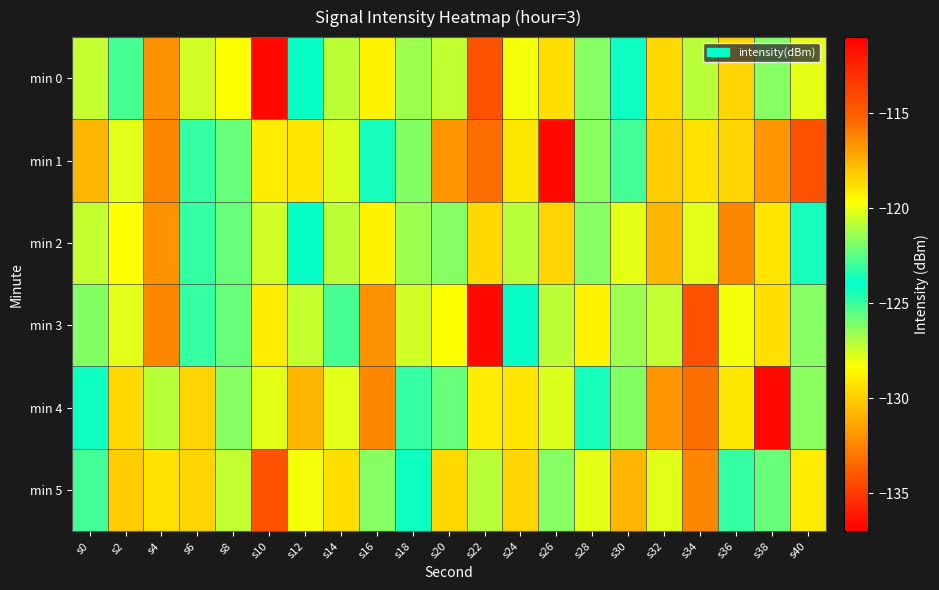

Reading left to right, transcribe all the data shown in this chart.

min 0: s0=-120.7	s2=-125.2	s4=-116.6	s6=-120.5	s8=-119.7	s10=-136.7	s12=-123.9	s14=-120.8	s16=-119.4	s18=-121.4	s20=-120.7	s22=-114.6	s24=-119.8	s26=-118.8	s28=-126.3	s30=-124.2	s32=-118.6	s34=-120.9	s36=-118.5	s38=-126.3	s40=-127.9
min 1: s0=-117.6	s2=-127.8	s4=-116.3	s6=-123.1	s8=-125.8	s10=-119.2	s12=-129.2	s14=-120.3	s16=-124.4	s18=-121.8	s20=-116.7	s22=-133.2	s24=-119.0	s26=-111.4	s28=-121.7	s30=-125.1	s32=-118.3	s34=-118.9	s36=-118.5	s38=-116.7	s40=-114.6
min 2: s0=-120.7	s2=-119.7	s4=-116.6	s6=-123.1	s8=-125.8	s10=-120.5	s12=-123.9	s14=-120.8	s16=-119.4	s18=-121.4	s20=-126.3	s22=-118.6	s24=-120.9	s26=-118.5	s28=-126.3	s30=-127.9	s32=-117.6	s34=-127.8	s36=-116.3	s38=-129.2	s40=-124.4
min 3: s0=-121.8	s2=-127.8	s4=-116.3	s6=-123.1	s8=-125.8	s10=-119.2	s12=-120.7	s14=-125.2	s16=-116.6	s18=-120.5	s20=-119.7	s22=-136.7	s24=-123.9	s26=-120.8	s28=-119.4	s30=-121.4	s32=-120.7	s34=-114.6	s36=-119.8	s38=-118.8	s40=-126.3
min 4: s0=-124.2	s2=-118.6	s4=-120.9	s6=-118.5	s8=-126.3	s10=-127.9	s12=-117.6	s14=-127.8	s16=-116.3	s18=-123.1	s20=-125.8	s22=-119.2	s24=-129.2	s26=-120.3	s28=-124.4	s30=-121.8	s32=-116.7	s34=-133.2	s36=-119.0	s38=-111.4	s40=-121.7
min 5: s0=-125.1	s2=-118.3	s4=-118.9	s6=-118.5	s8=-120.7	s10=-114.6	s12=-119.8	s14=-118.8	s16=-126.3	s18=-124.2	s20=-118.6	s22=-120.9	s24=-118.5	s26=-126.3	s28=-127.9	s30=-117.6	s32=-127.8	s34=-116.3	s36=-123.1	s38=-125.8	s40=-119.2